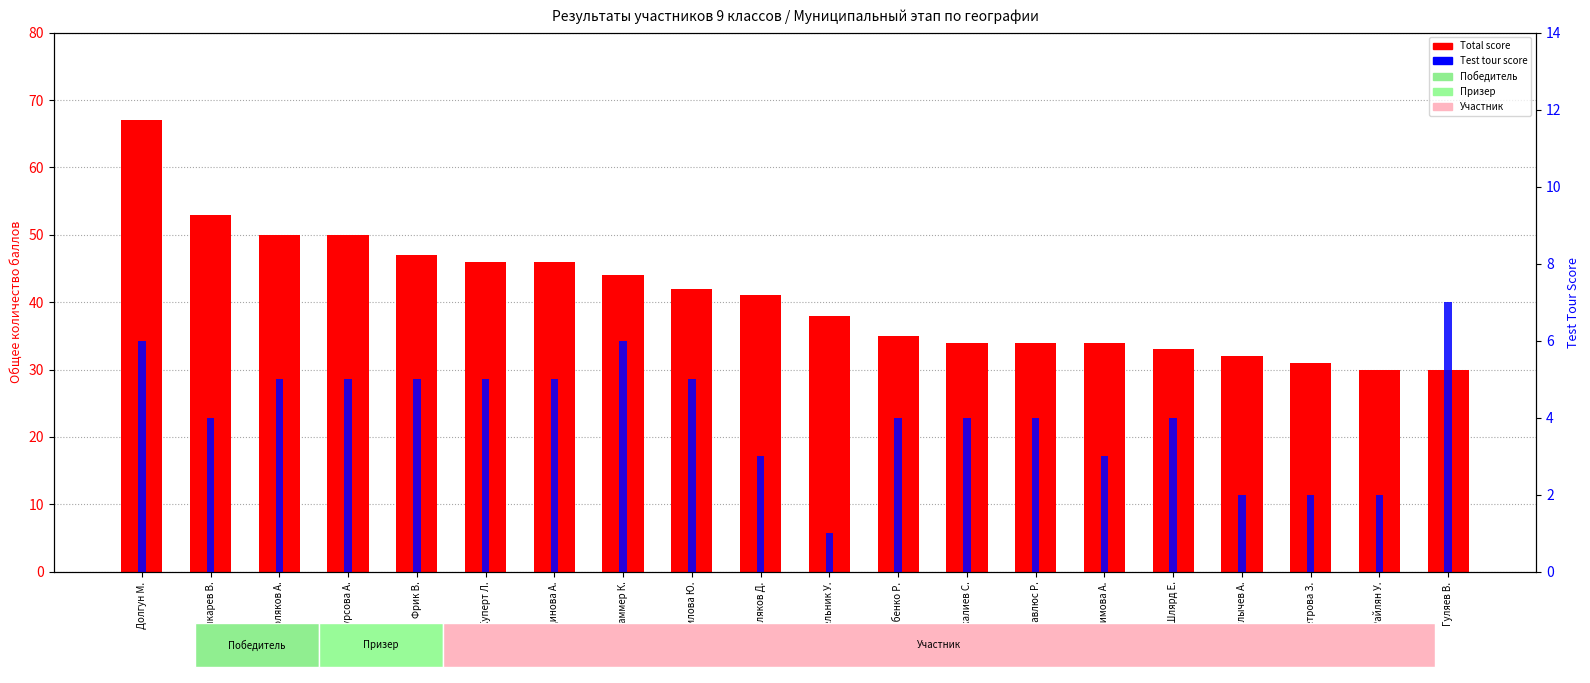

What is the label of the 8th bar from the right?

Искалиев С.